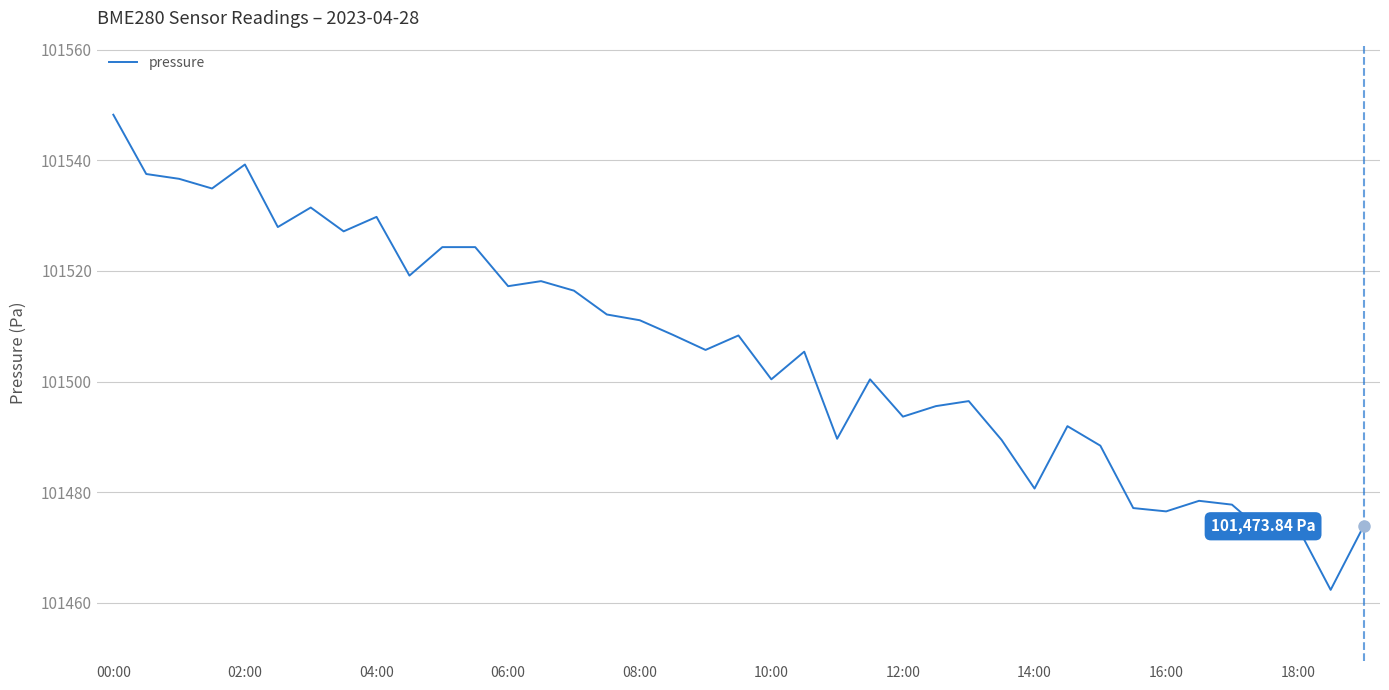

What is the difference between the maximum and minimum values?

85.9